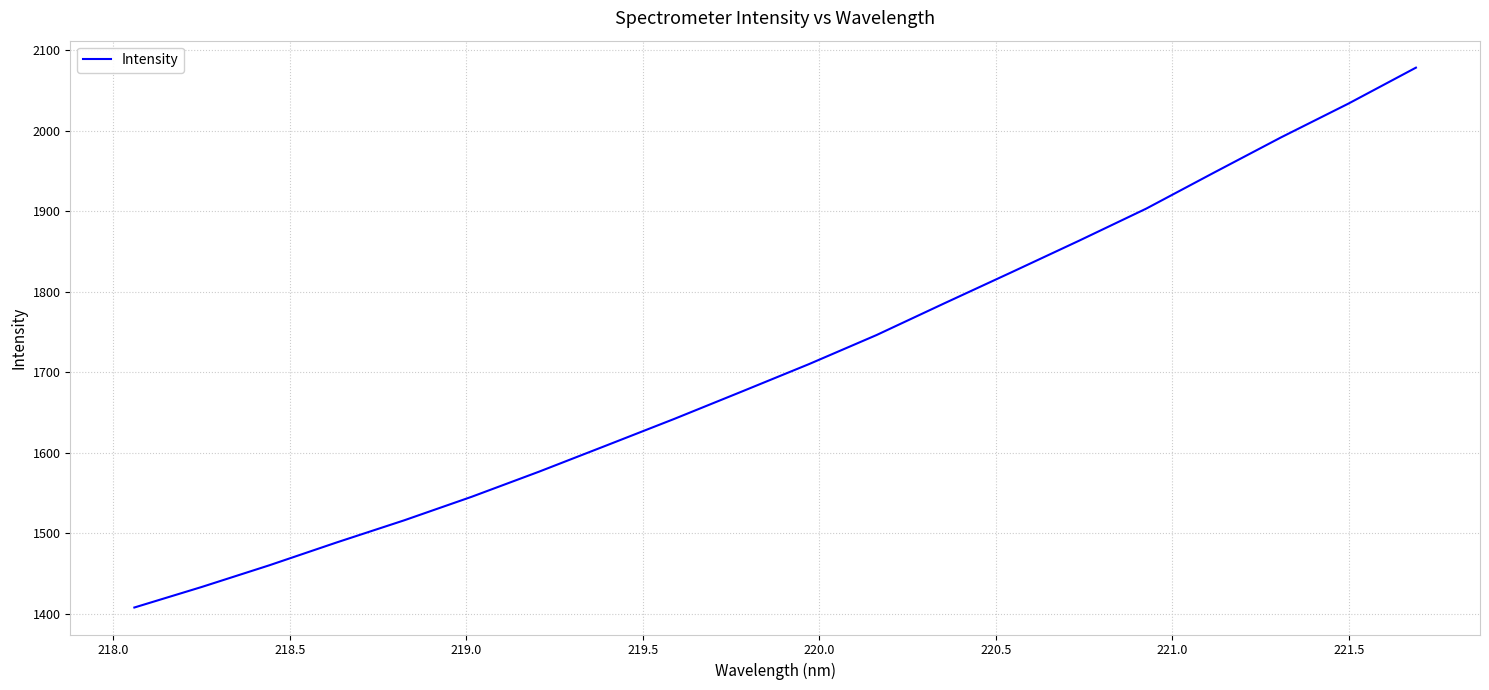

What is the difference between the maximum and minimum values?

670.6